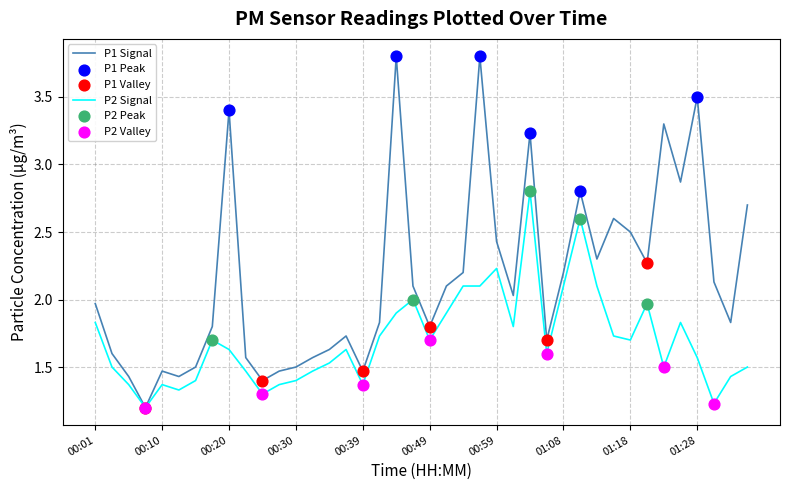

Which series has the largest total across all categories?

P1 Signal